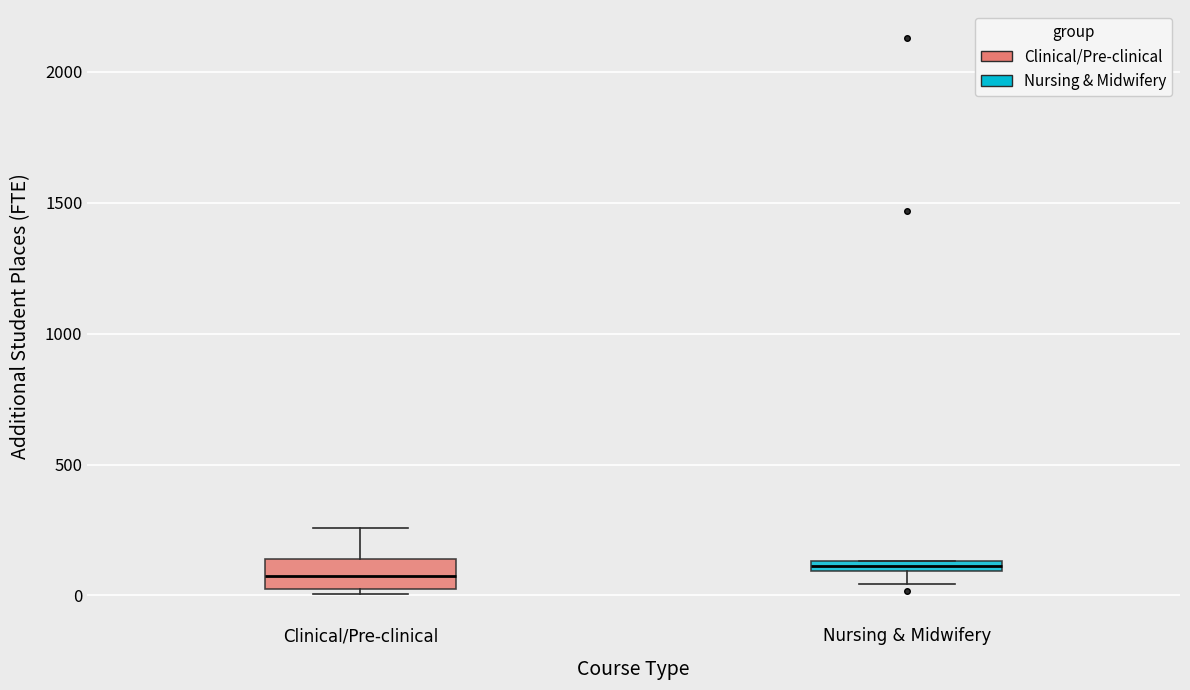

Which box is the tallest, from its lower edge to its upper edge?

Clinical/Pre-clinical